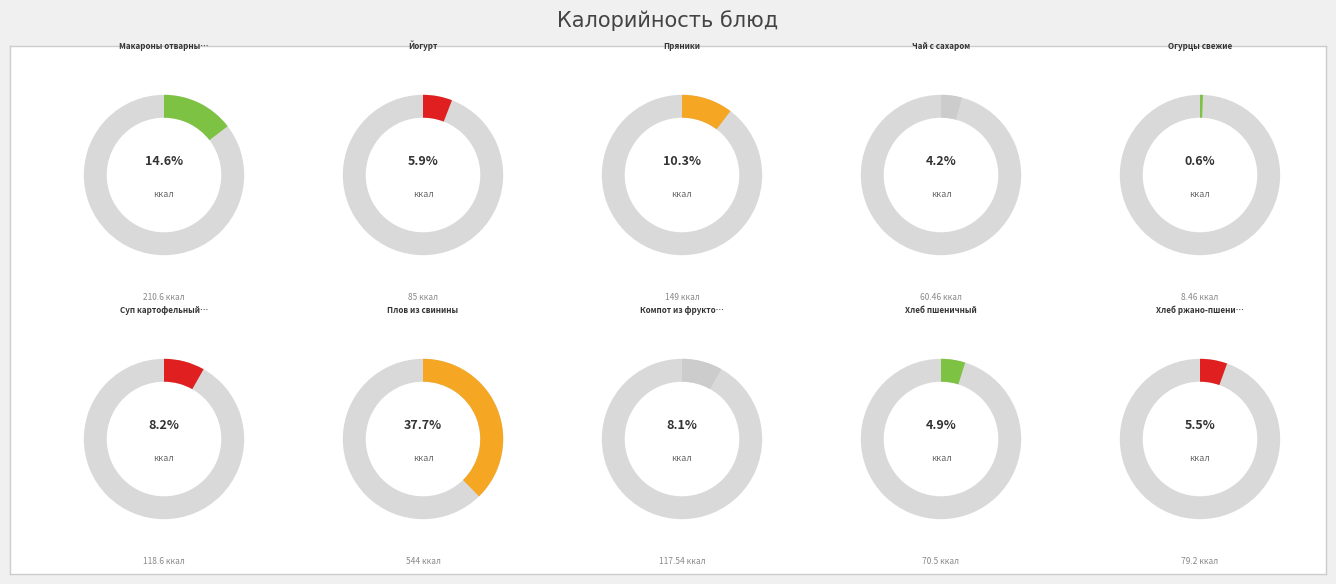

How many slices are in this pie chart?

10